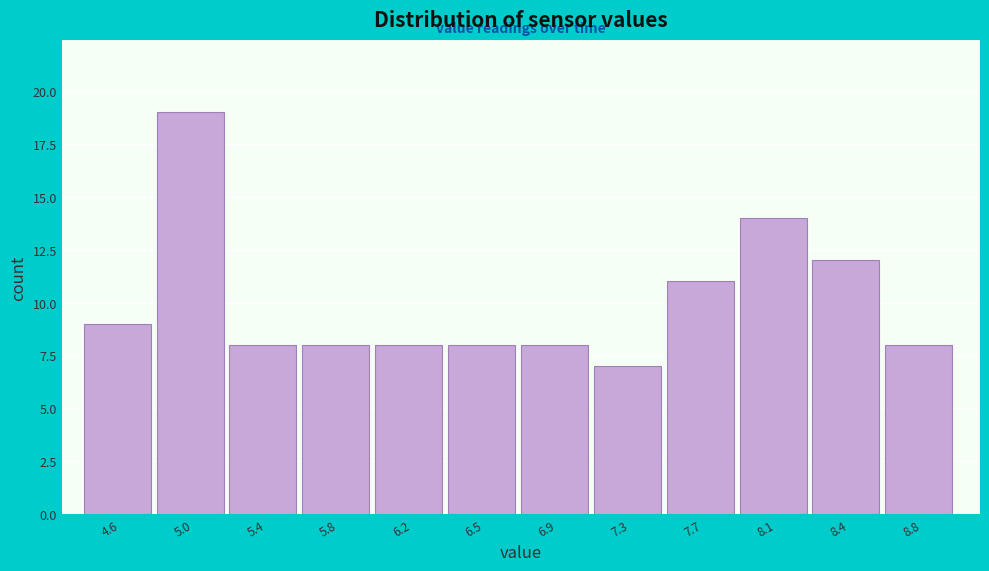

Reading left to right, extract all data points from this chart.

9	19	8	8	8	8	8	7	11	14	12	8